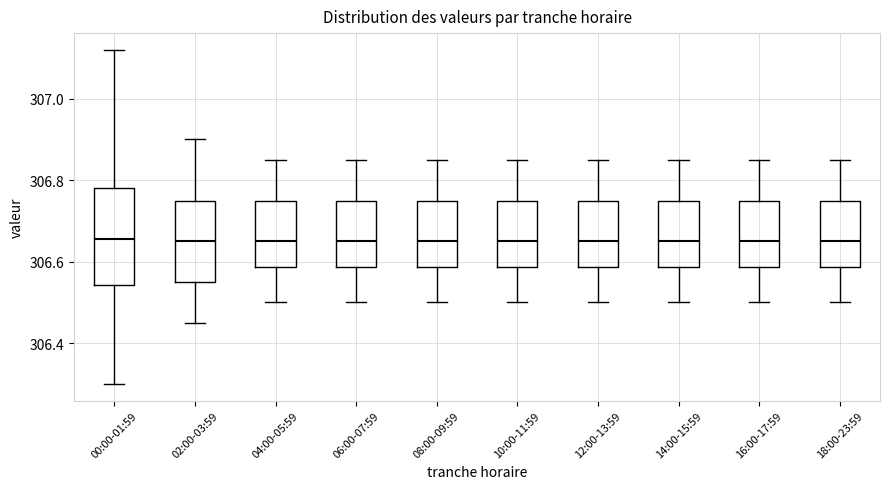

Reading left to right, read every box against the y-axis: the position of its median line, the range the box covers, and the ends of its whiskers. The values are not printed on the chart, so give them approximately, as read against the axis.

00:00-01:59: median 306.66, box 306.54 to 306.78, whiskers 306.30 to 307.12
02:00-03:59: median 306.66, box 306.56 to 306.76, whiskers 306.46 to 306.90
04:00-05:59: median 306.66, box 306.58 to 306.76, whiskers 306.50 to 306.86
06:00-07:59: median 306.66, box 306.58 to 306.76, whiskers 306.50 to 306.86
08:00-09:59: median 306.66, box 306.58 to 306.76, whiskers 306.50 to 306.86
10:00-11:59: median 306.66, box 306.58 to 306.76, whiskers 306.50 to 306.86
12:00-13:59: median 306.66, box 306.58 to 306.76, whiskers 306.50 to 306.86
14:00-15:59: median 306.66, box 306.58 to 306.76, whiskers 306.50 to 306.86
16:00-17:59: median 306.66, box 306.58 to 306.76, whiskers 306.50 to 306.86
18:00-23:59: median 306.66, box 306.58 to 306.76, whiskers 306.50 to 306.86